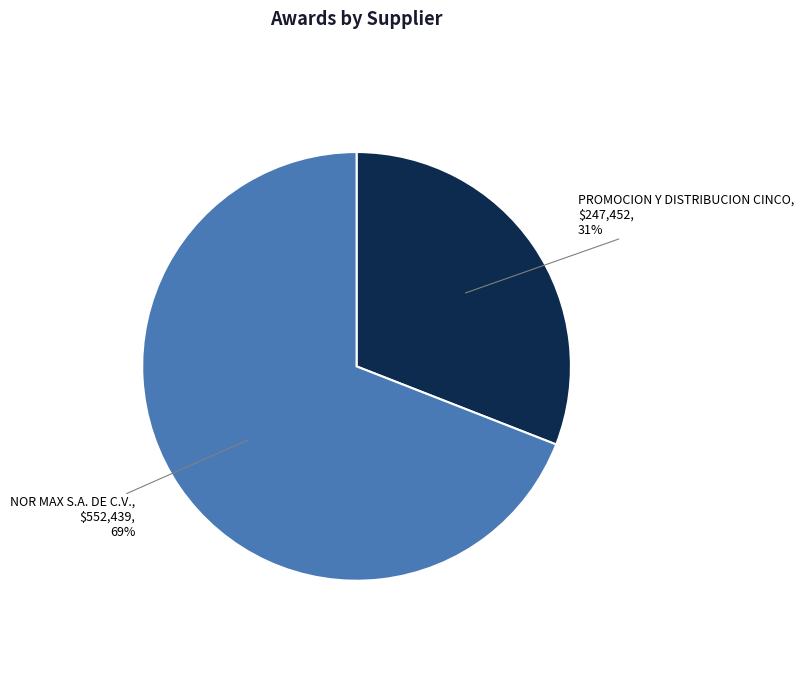

Approximately how many times larger is the value at NOR MAX S.A. DE C.V. compared to PROMOCION Y DISTRIBUCION CINCO?

2.2